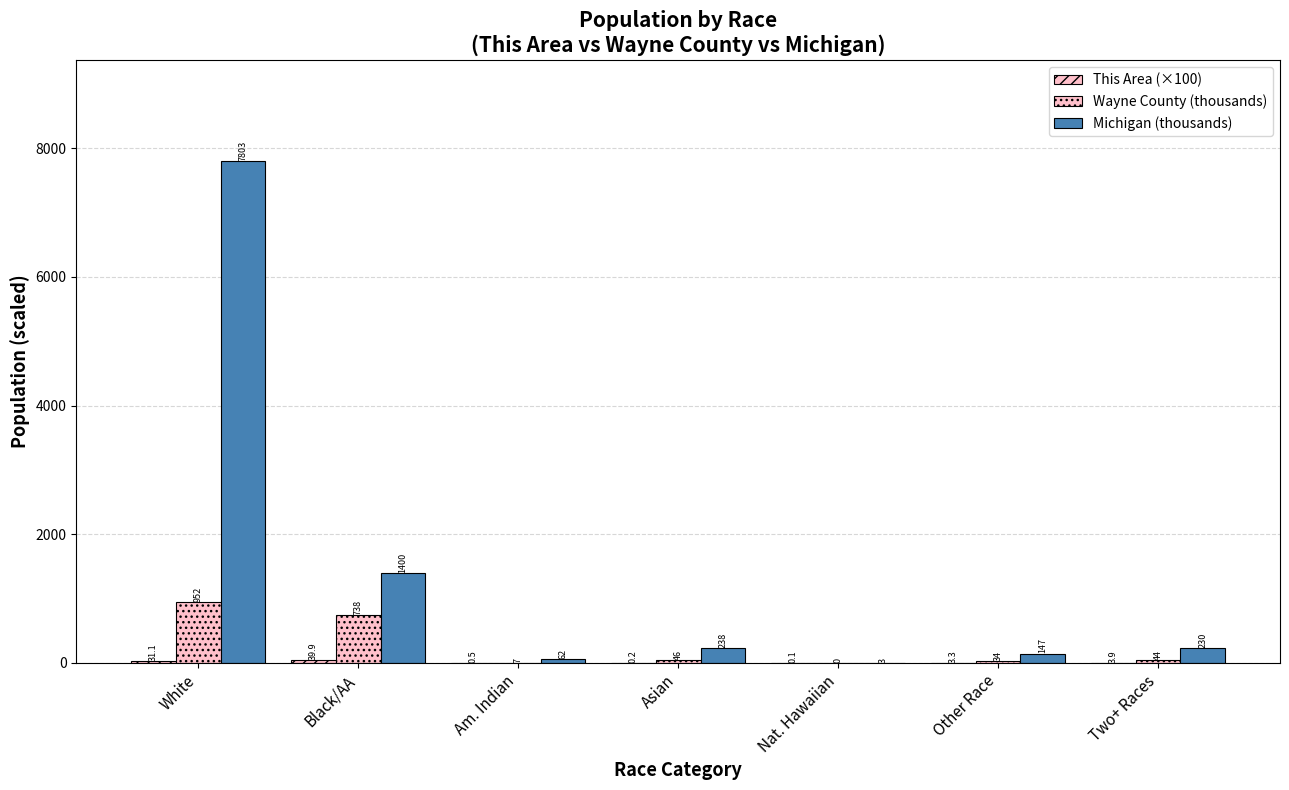

Rank the series by their maximum value, from highest to lowest.

Michigan (thousands), Wayne County (thousands), This Area (×100)